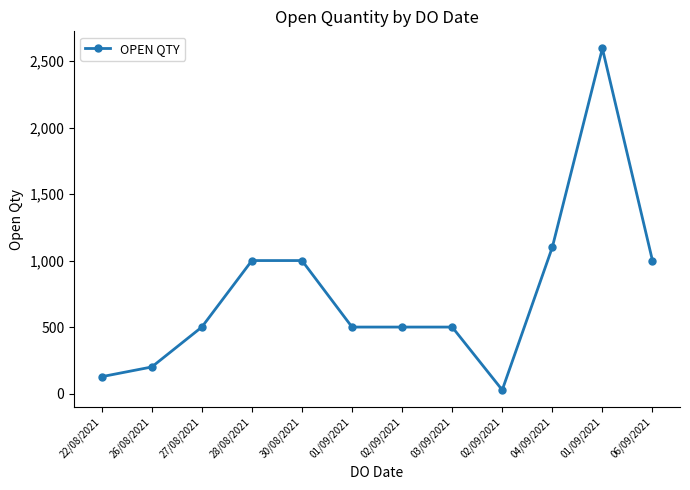

Count the number of categories in the chart.

12